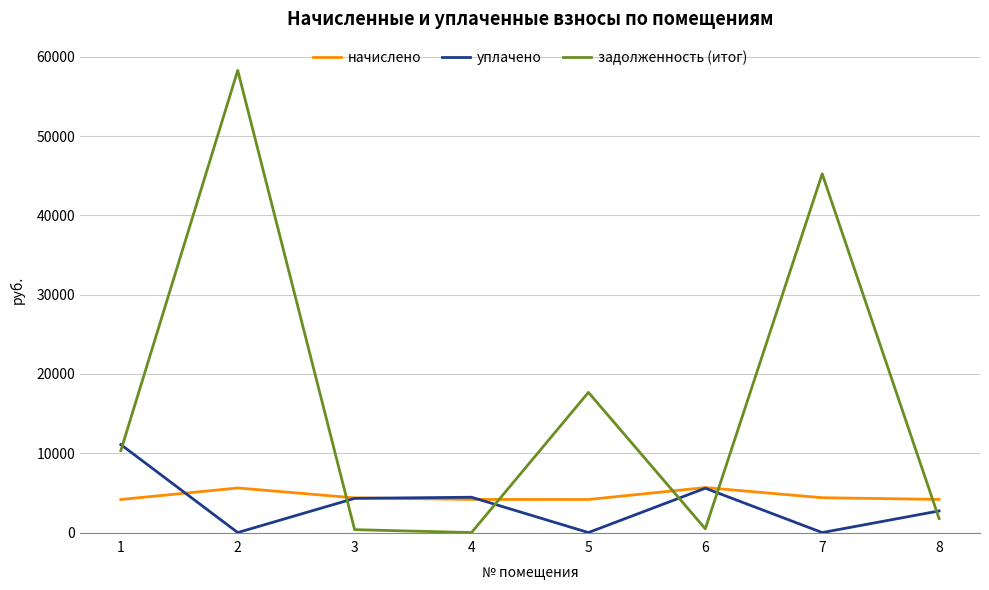

Where is задолженность (итог) nearest to the value 29145?

5